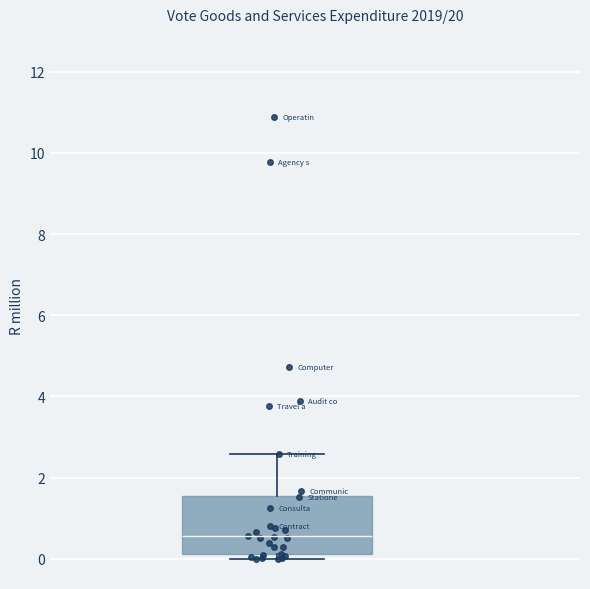

Transcribe this box plot: give where the median line is, the range the box spans, and where the two whiskers end, as read against the y-axis. The values are not printed on the chart, so give them approximately, as read against the axis.

median 0.6, box 0.2 to 1.6, whiskers 0.0 to 2.6